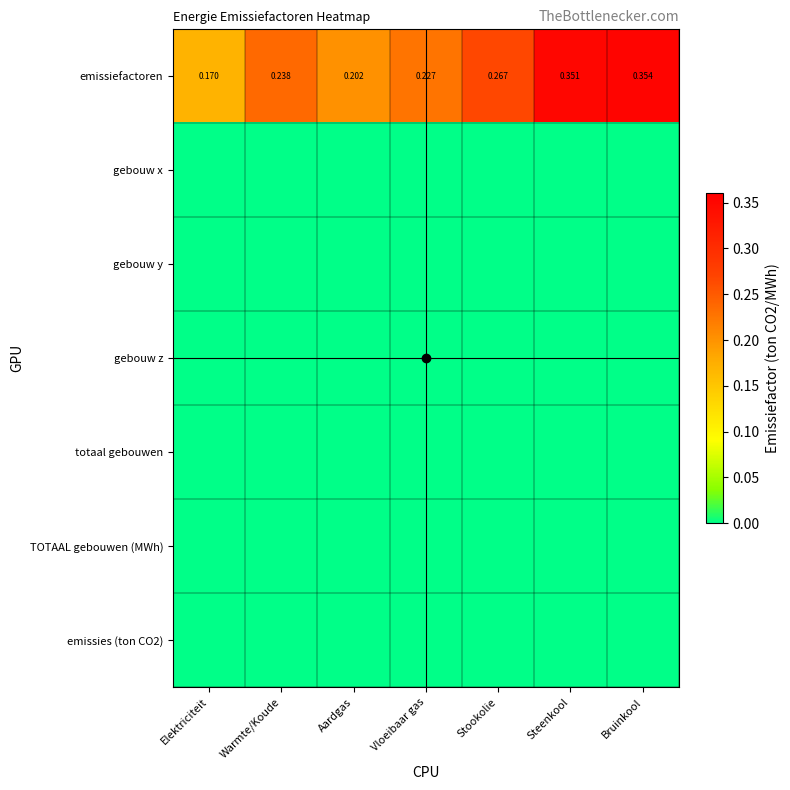

Rank the categories by emissies (ton CO2) value from lowest to highest.

Elektriciteit, Warmte/Koude, Aardgas, Vloeibaar gas, Stookolie, Steenkool, Bruinkool